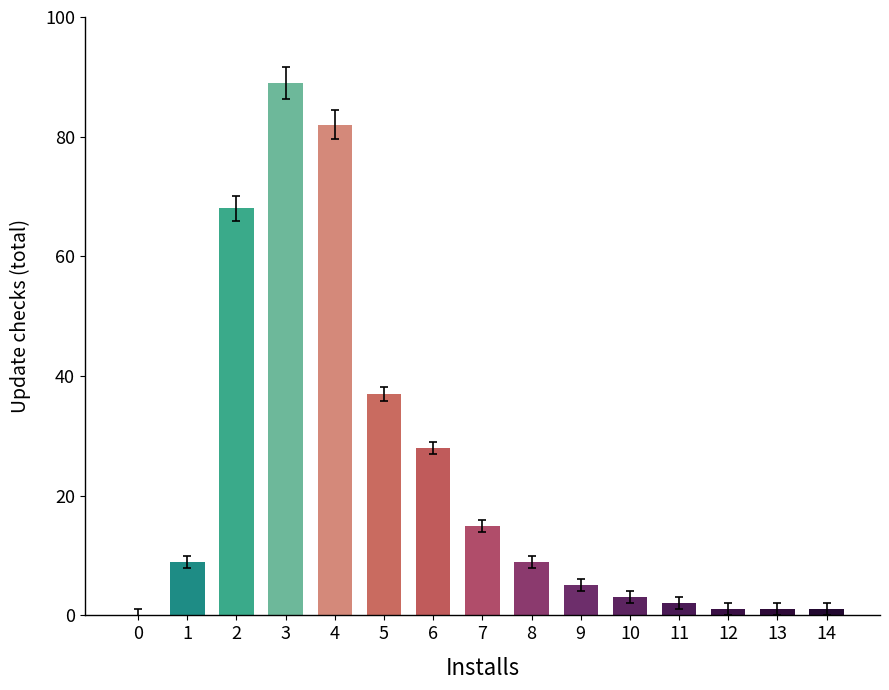

What is the maximum value shown in the chart?

89